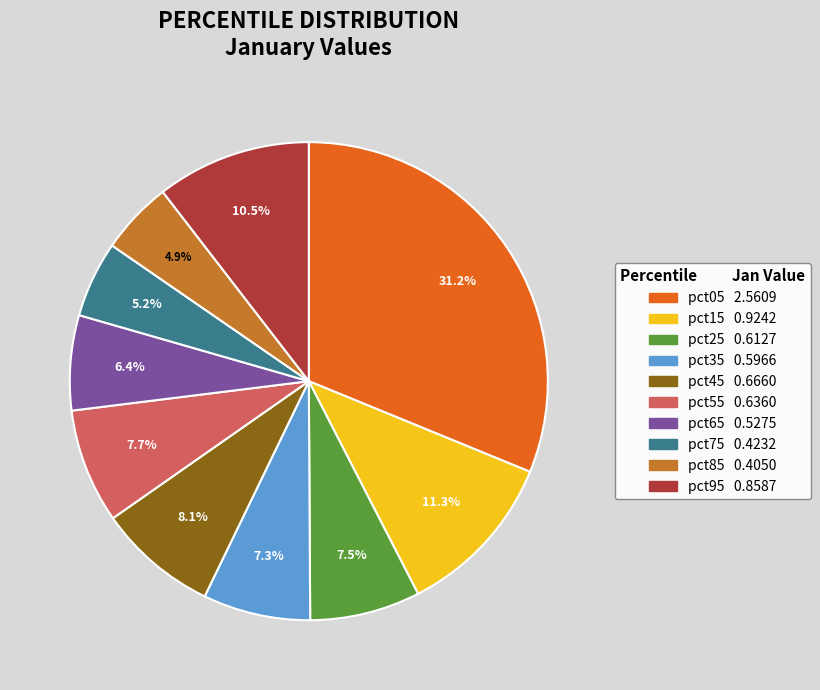

To the nearest percent, what is the combined percentage of pct85 and pct35?

12%